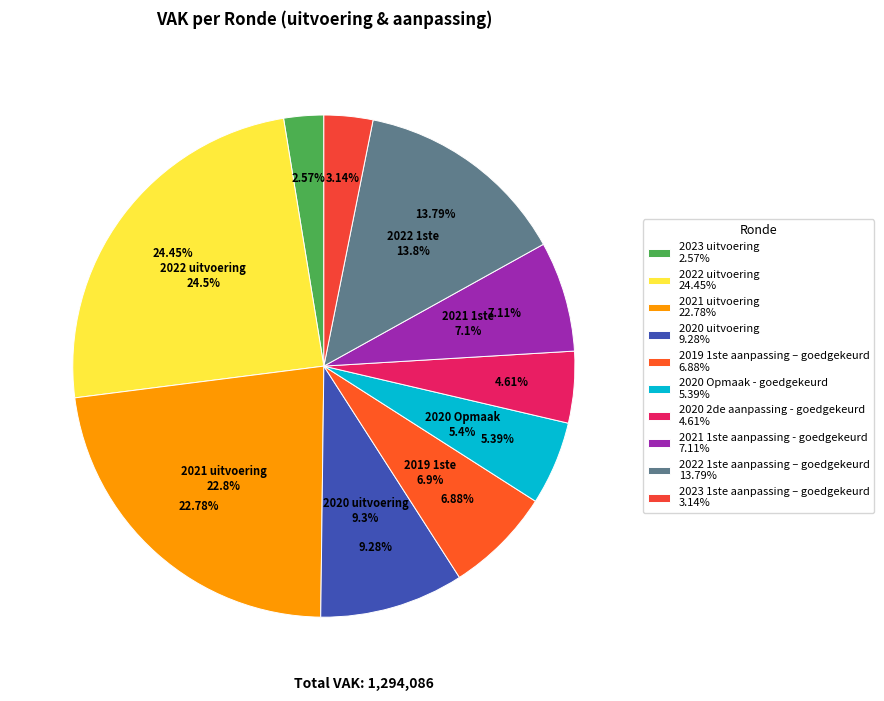

Which category has the smallest portion of the pie?

2023 uitvoering